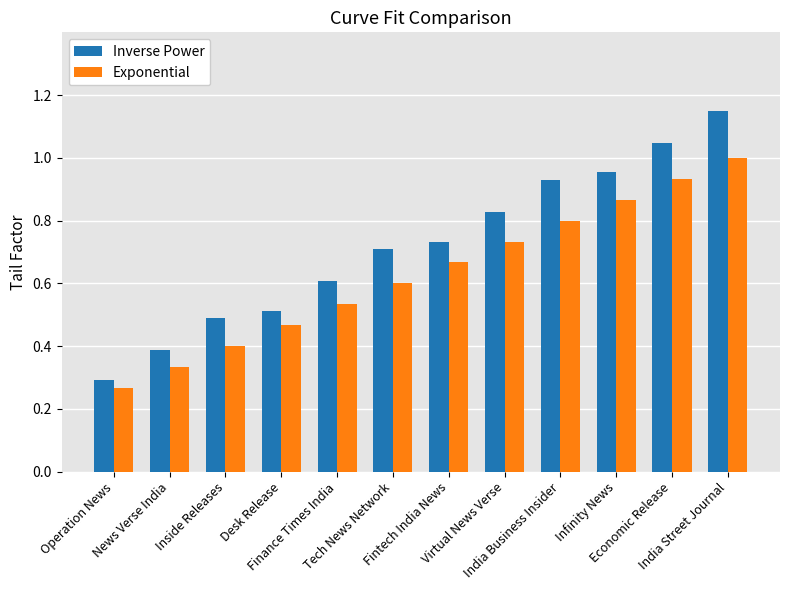

What is the sum of all Inverse Power values?

8.6